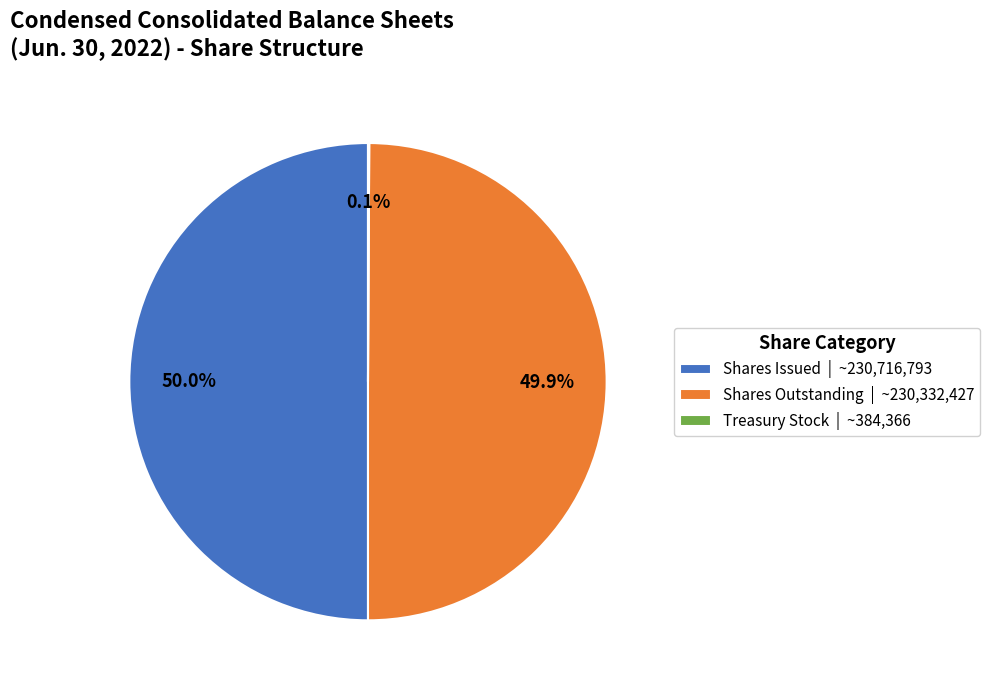

What portion of the pie excludes Shares Issued | ~230,716,793?

50.0%